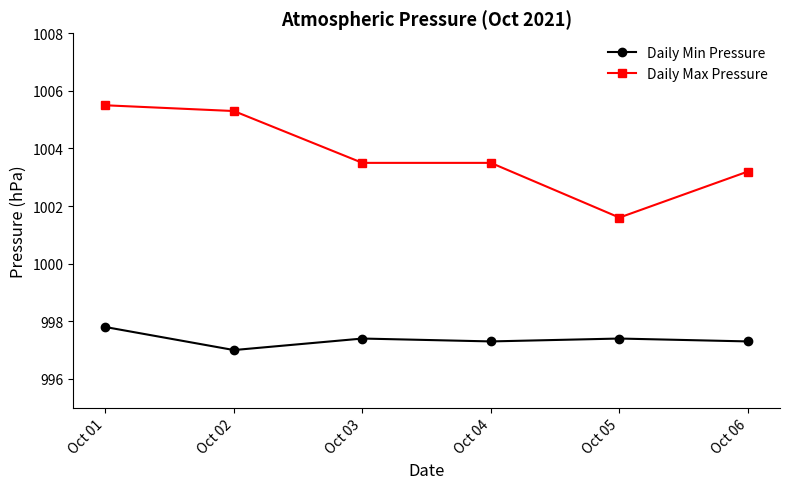

What is the lowest value of the Daily Max Pressure series?

1001.6